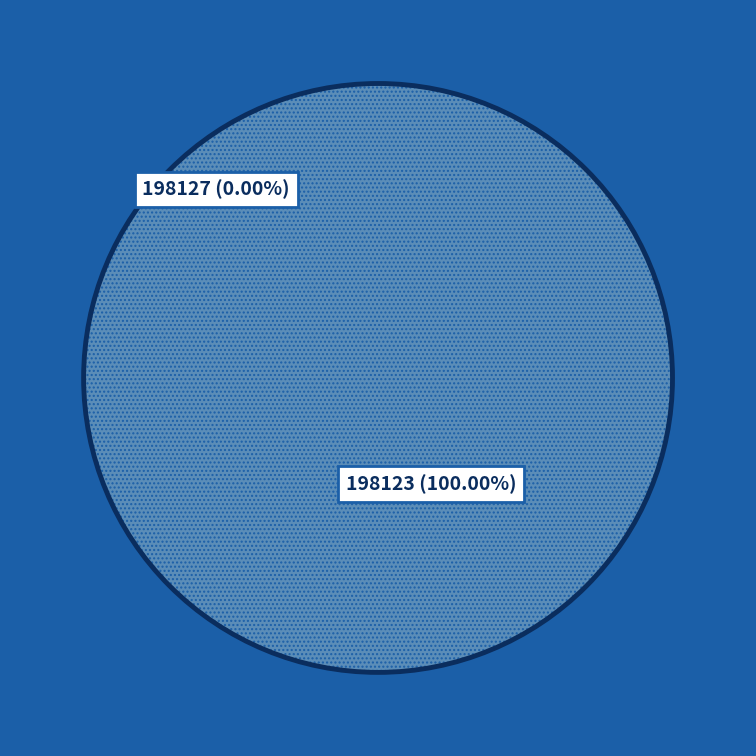

Is there any slice that represents more than half of the pie?

Yes